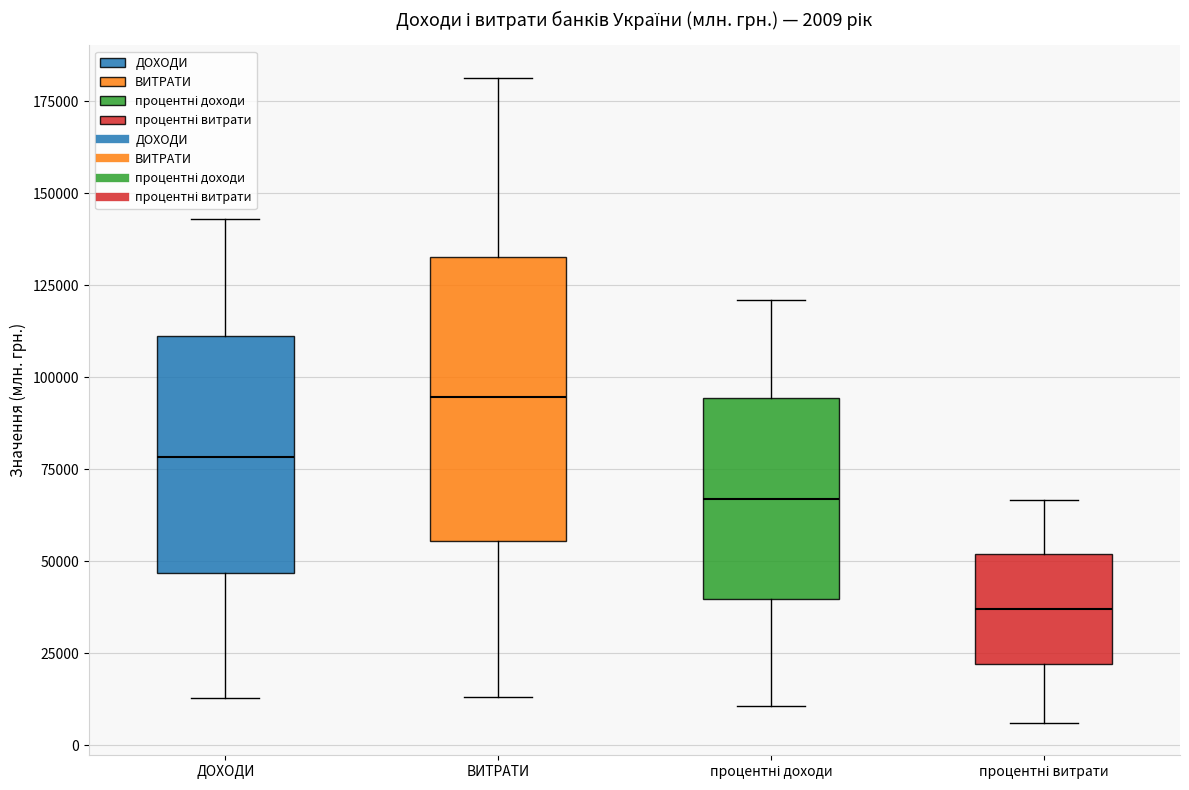

Which box's median line is the highest?

ВИТРАТИ